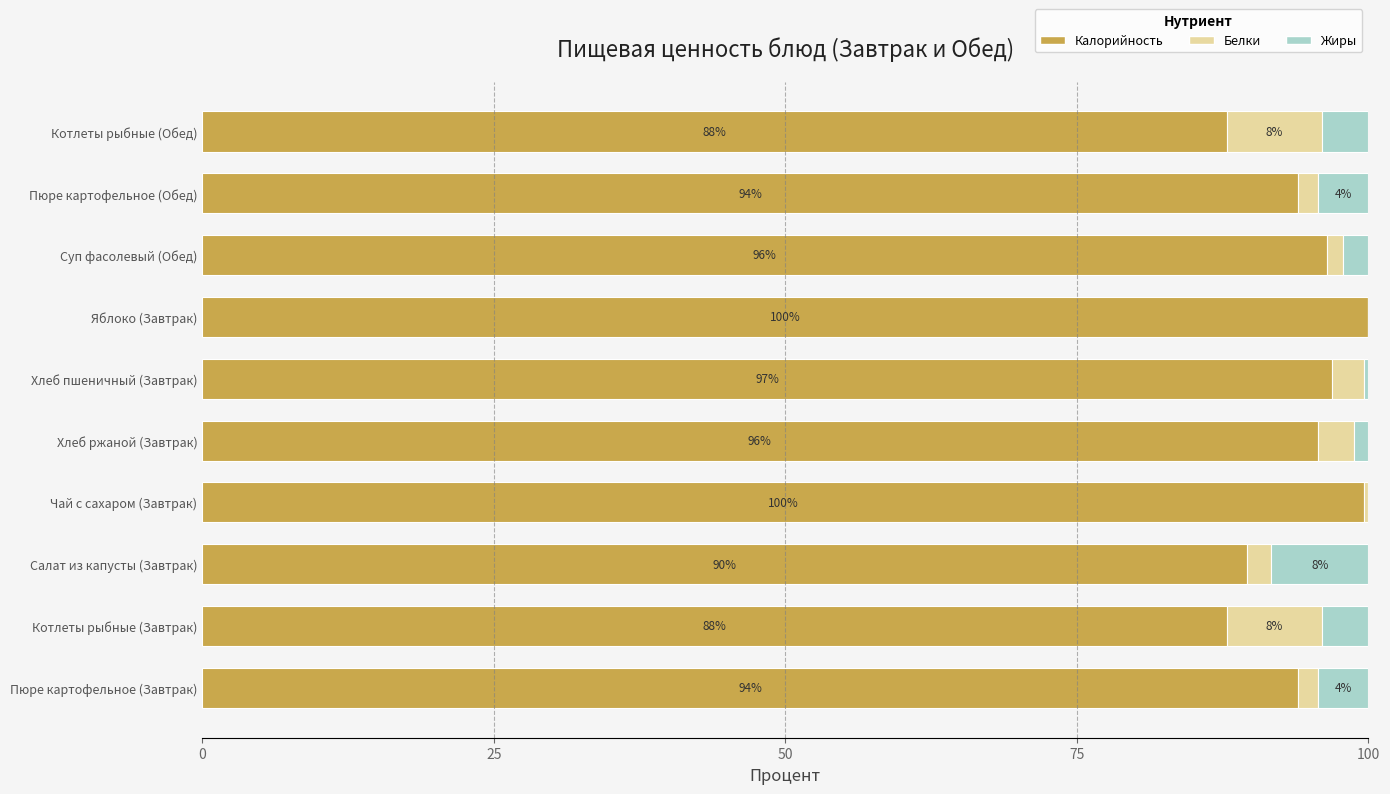

What is the total value across all series at Пюре картофельное (Обед)?

100.0